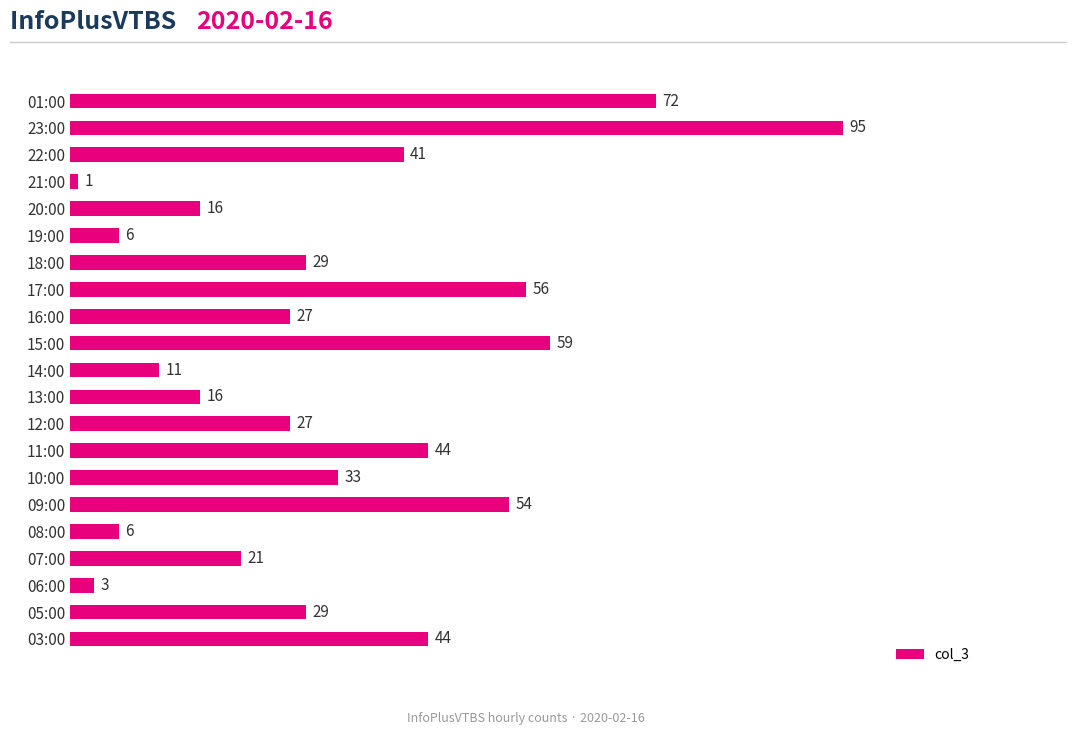

Reading bottom to top, extract all data points from this chart.

44	29	3	21	6	54	33	44	27	16	11	59	27	56	29	6	16	1	41	95	72